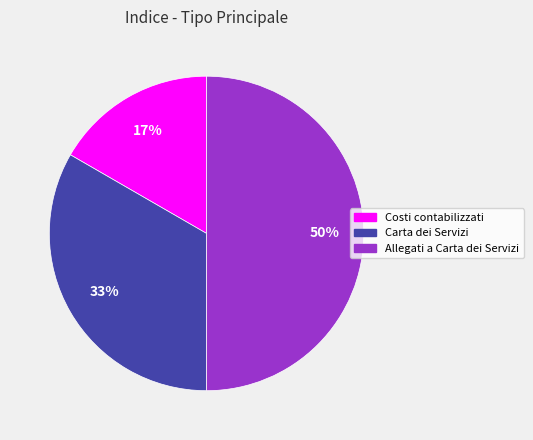

To the nearest percent, what percentage of the pie is Carta dei Servizi?

33%